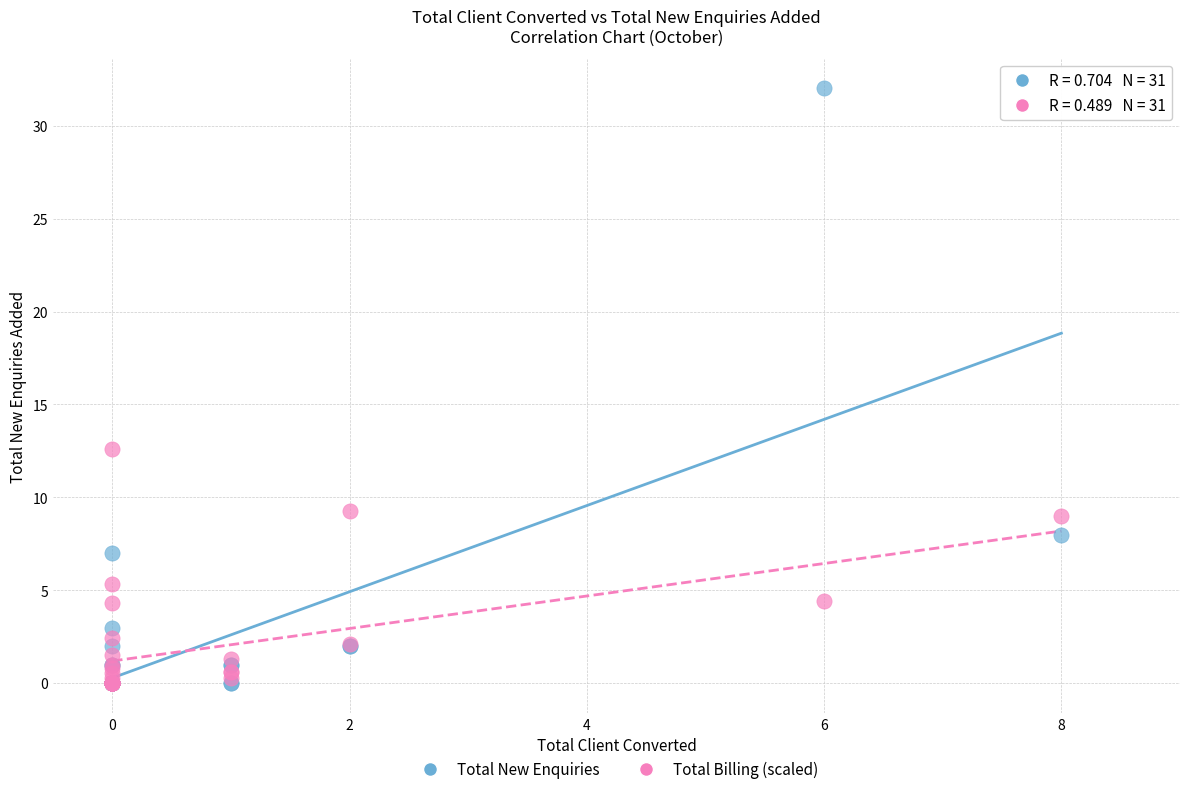

Across all series, what Y value is closest to 16?

12.6